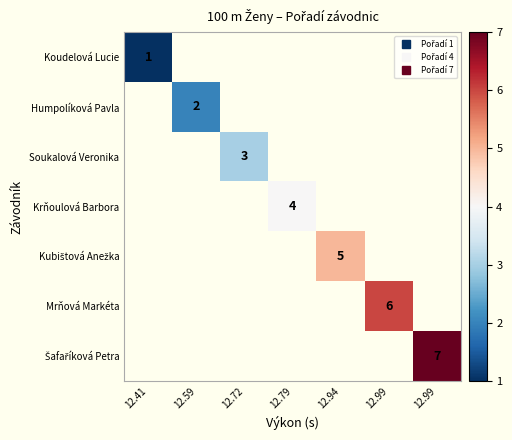

At which label does Koudelová Lucie reach its peak?

12.41